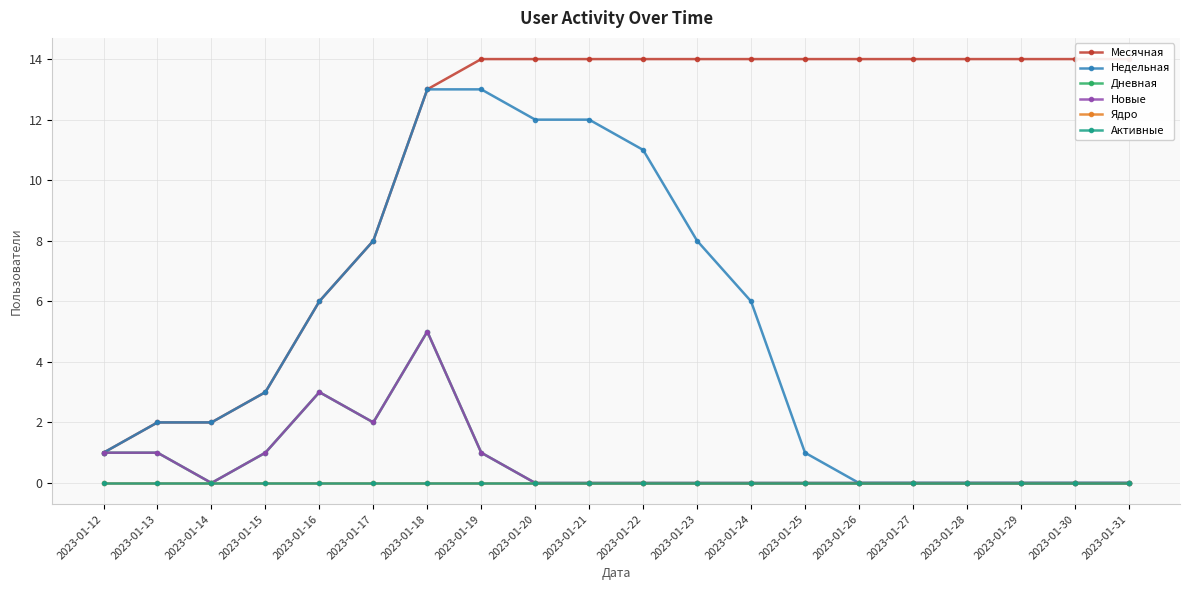

What is the maximum value shown in the chart?

14